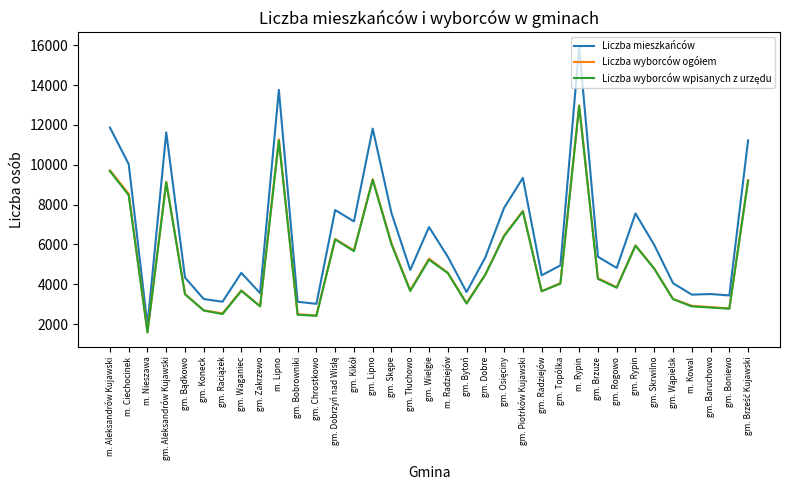

True or false: Liczba mieszkańców has a value of 5348 at gm. Dobre.

True